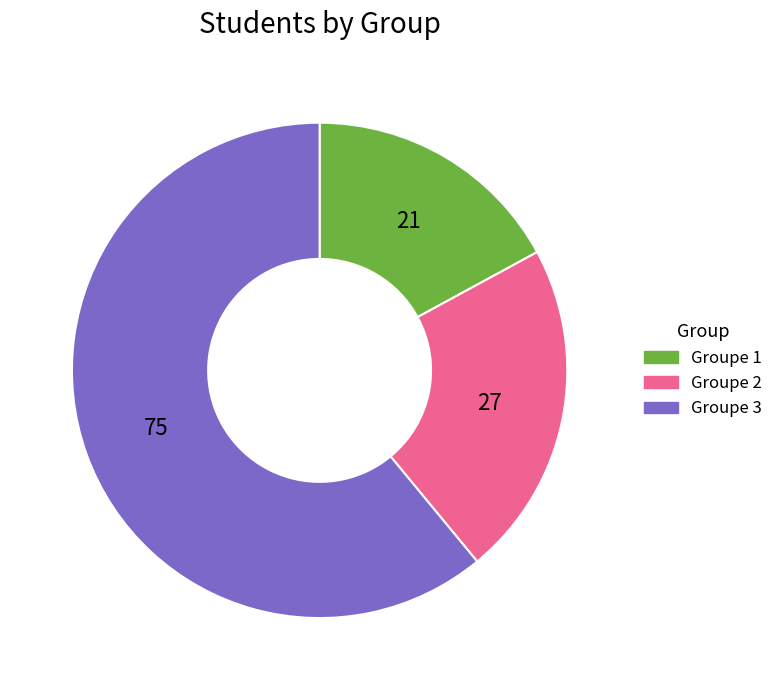

Do Groupe 3 and Groupe 2 together represent more than half of the pie?

Yes